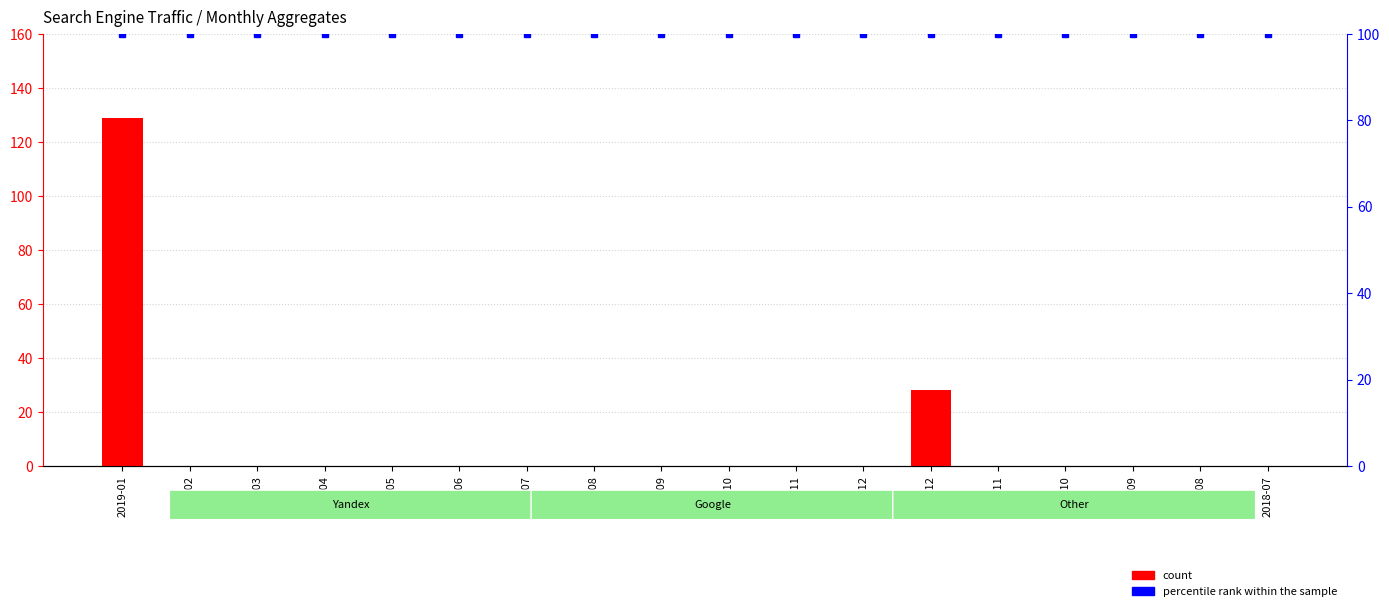

The value of count at 2018-09 is -43. True or false?

False